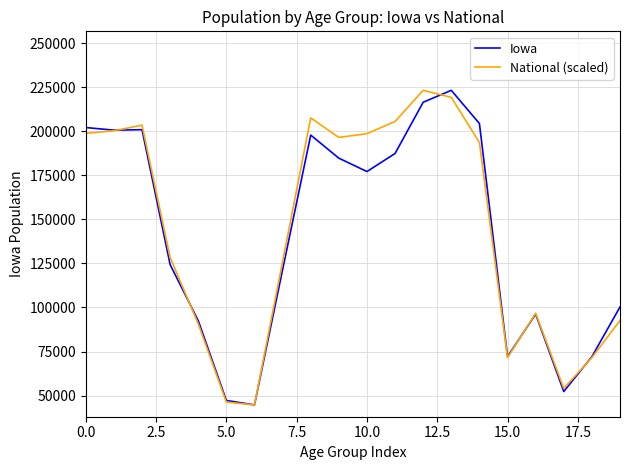

What is the minimum value for National (scaled)?

44695.0